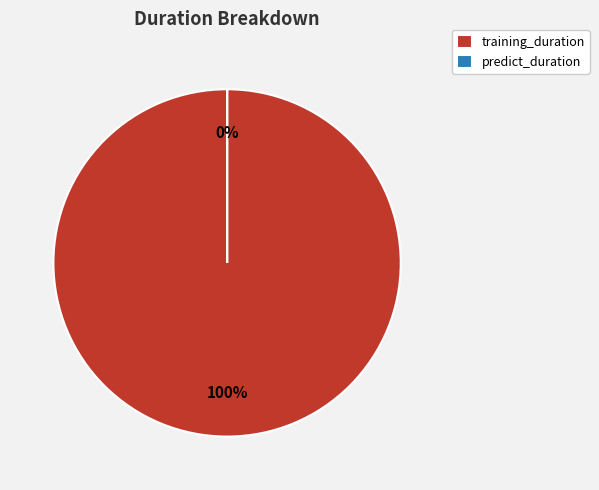

To the nearest percent, what is the difference between the largest and smallest slice percentages?

100%